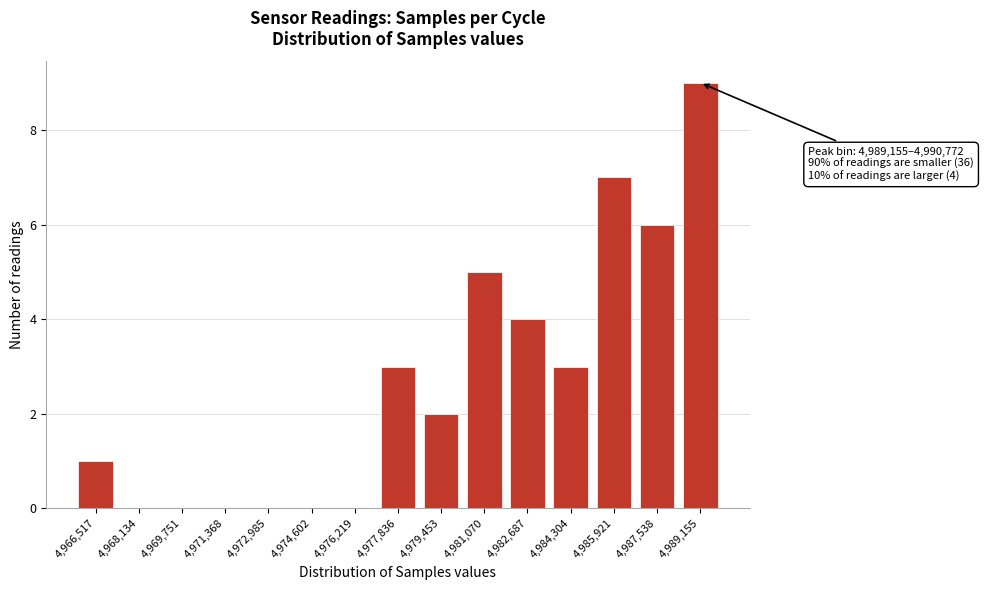

Reading left to right, extract all data points from this chart.

4,966,517=1	4,968,134=0	4,969,751=0	4,971,368=0	4,972,985=0	4,974,602=0	4,976,219=0	4,977,836=3	4,979,453=2	4,981,070=5	4,982,687=4	4,984,304=3	4,985,921=7	4,987,538=6	4,989,155=9